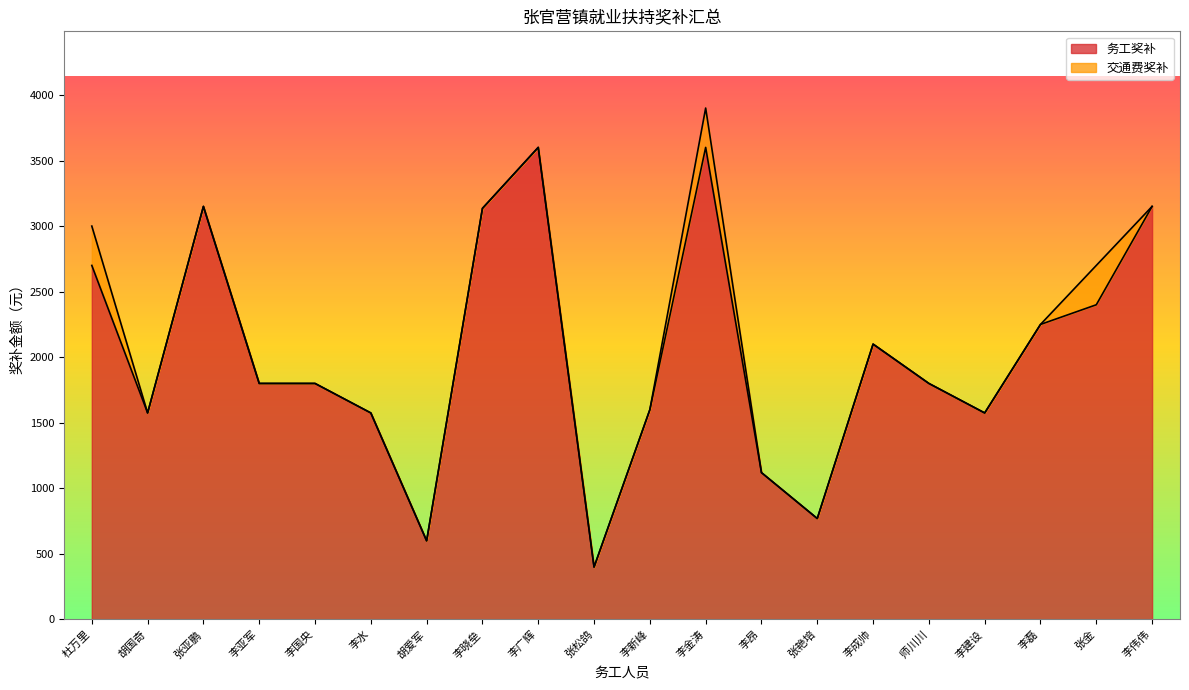

What position from the left is 李国央?

5